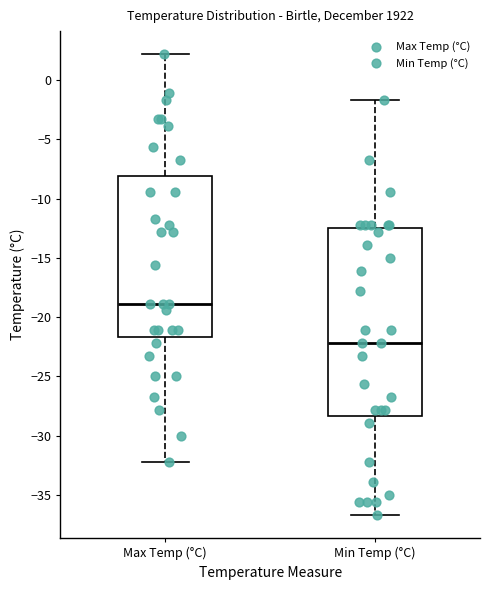

Reading left to right, read every box against the y-axis: the position of its median line, the range the box covers, and the ends of its whiskers. The values are not printed on the chart, so give them approximately, as read against the axis.

Max Temp (°C): median -19.0, box -21.5 to -8.0, whiskers -32.0 to 2.0
Min Temp (°C): median -22.0, box -28.5 to -12.5, whiskers -36.5 to -1.5